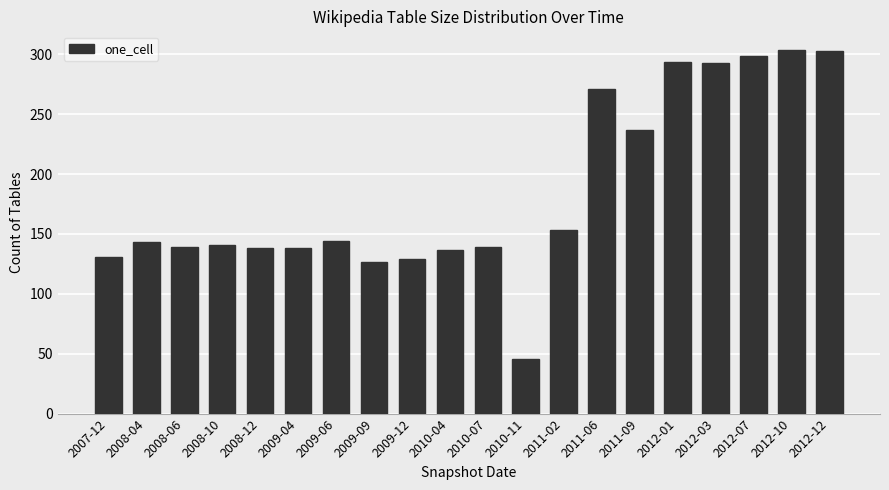

What value does the data have at 2012-10, to the nearest 10?

300